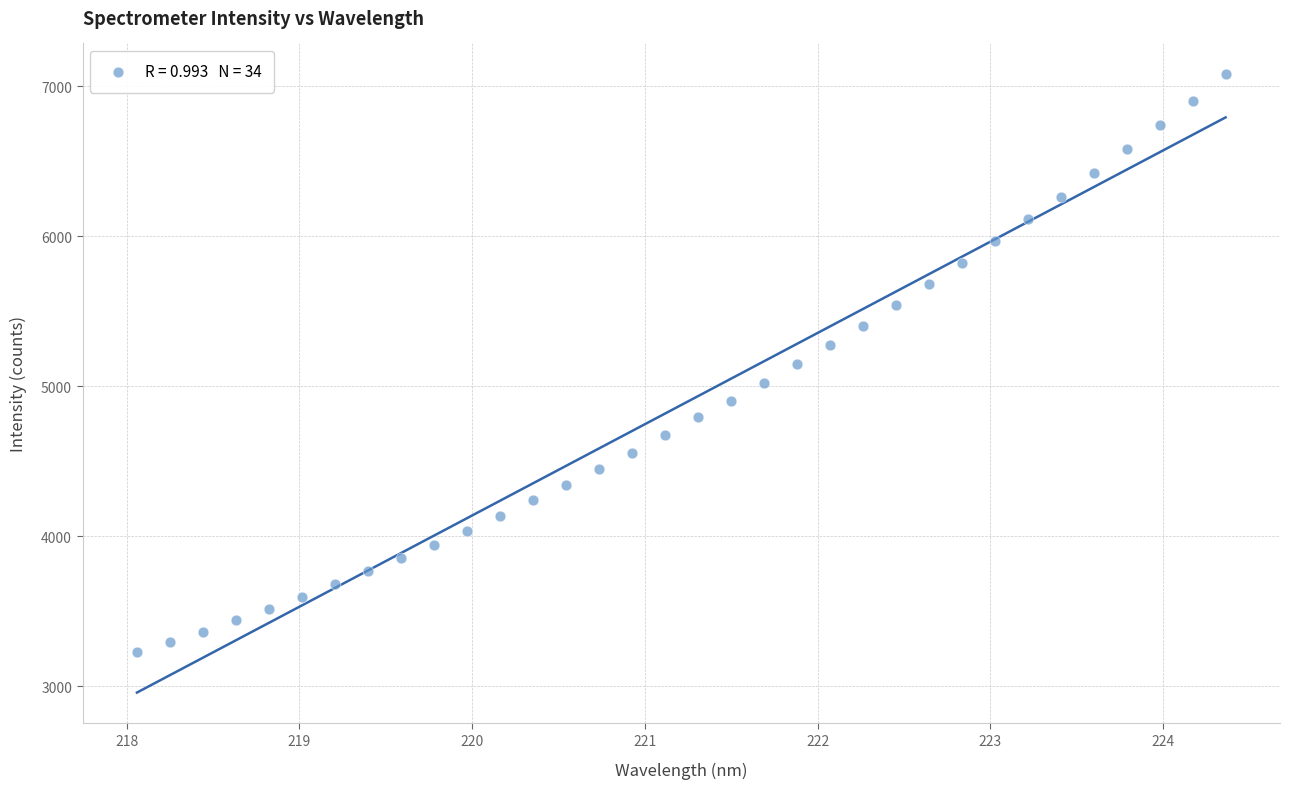

What is the range of X values (max minus min)?

6.3